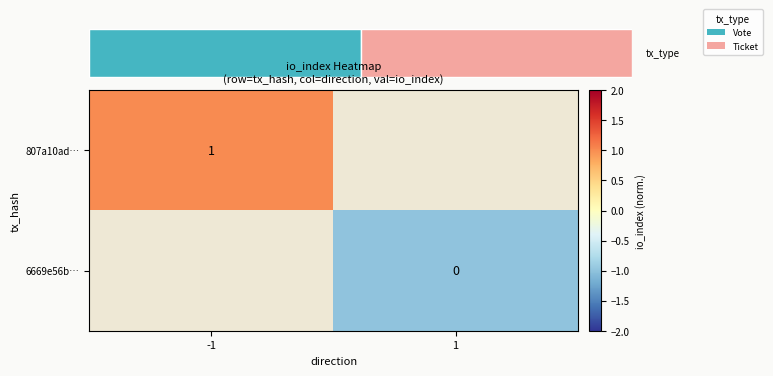

Is the value of 807a10ad… at -1 greater than the value of 6669e56b… at -1?

No